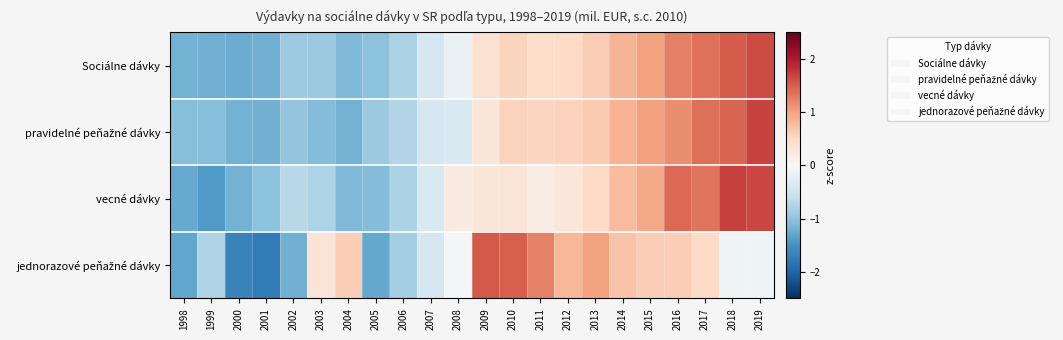

At how many categories does at least one series exceed 0?

14